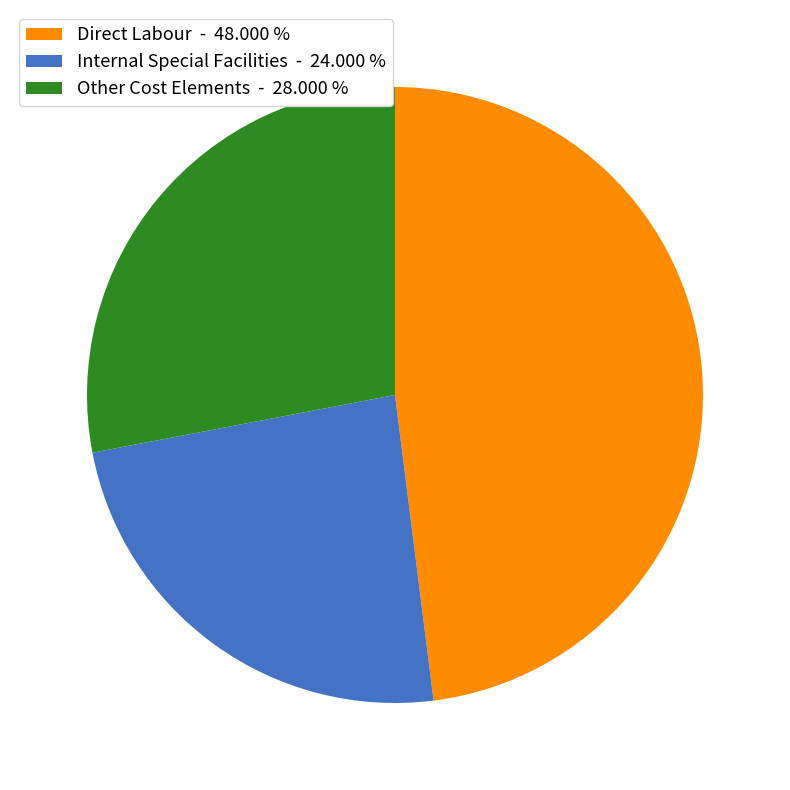

Which category has the biggest portion of the pie?

Direct Labour - 48.000 %